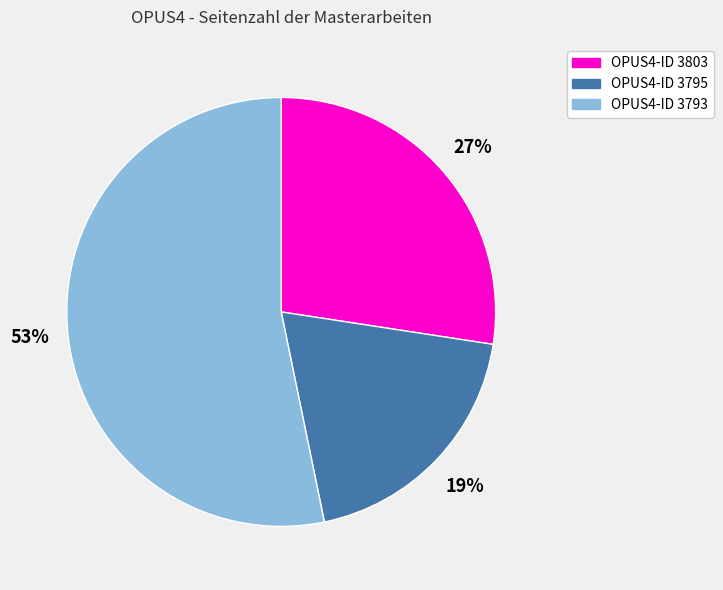

To the nearest percent, what is the difference between the largest and smallest slice percentages?

34%